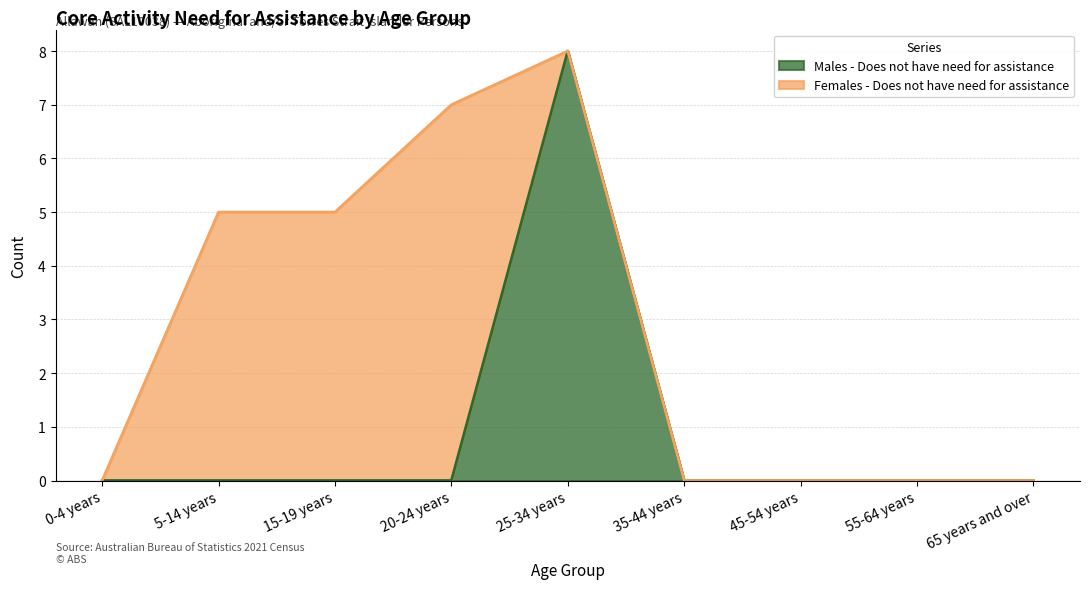

Reading left to right, extract all data points from this chart.

0-4 years=0	5-14 years=0	15-19 years=0	20-24 years=0	25-34 years=8	35-44 years=0	45-54 years=0	55-64 years=0	65 years and over=0